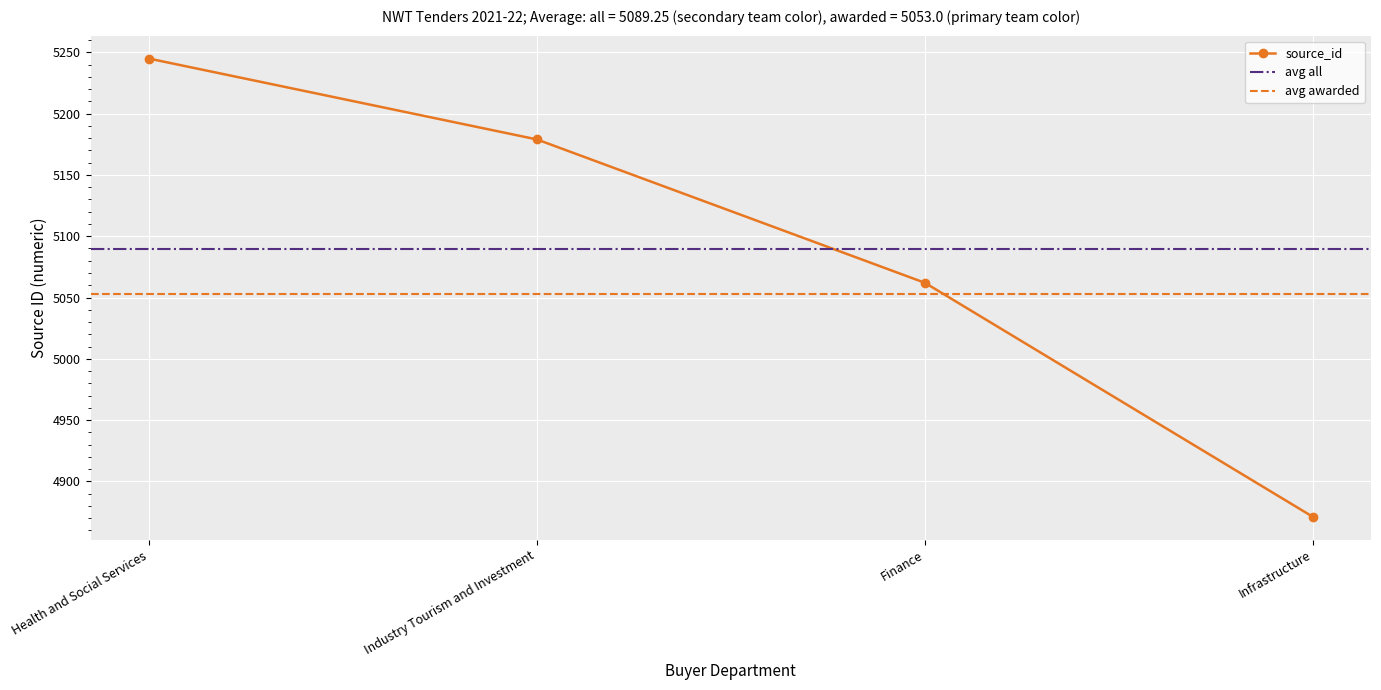

Where is the data nearest to the value 5058?

Finance